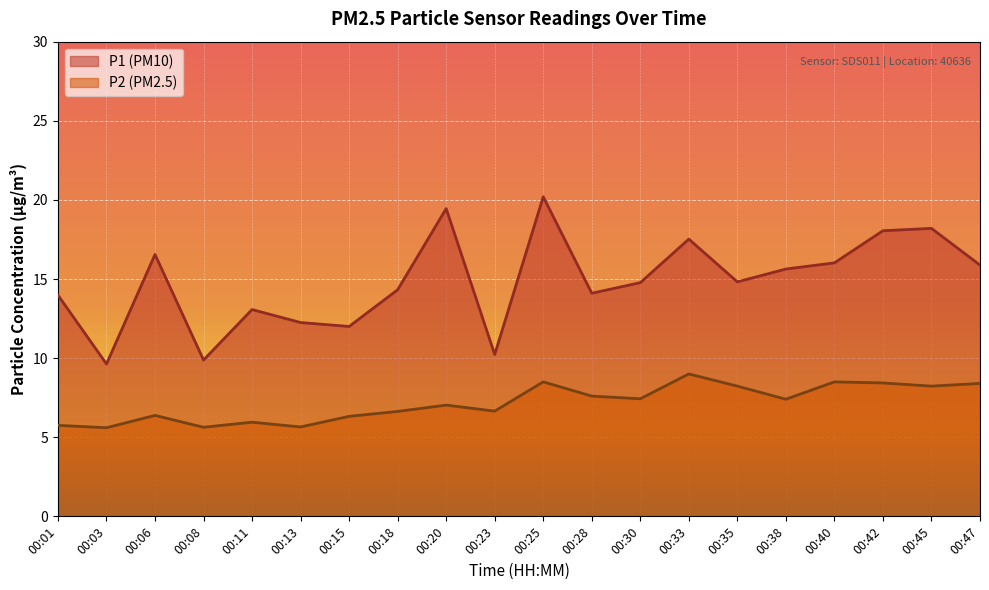

At which label does P1 reach its peak?

00:25